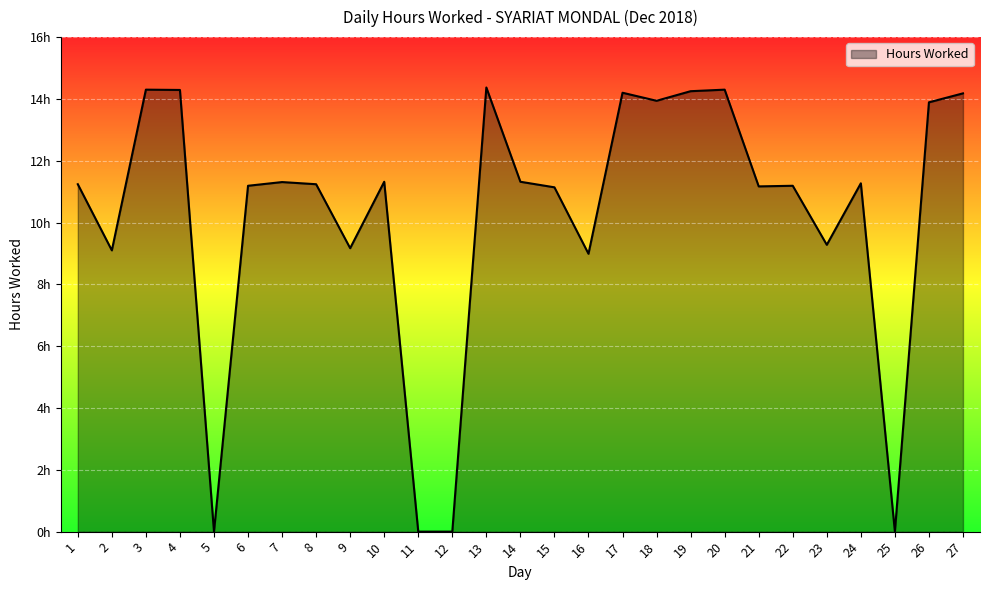

At which label does the data first exceed 11?

1